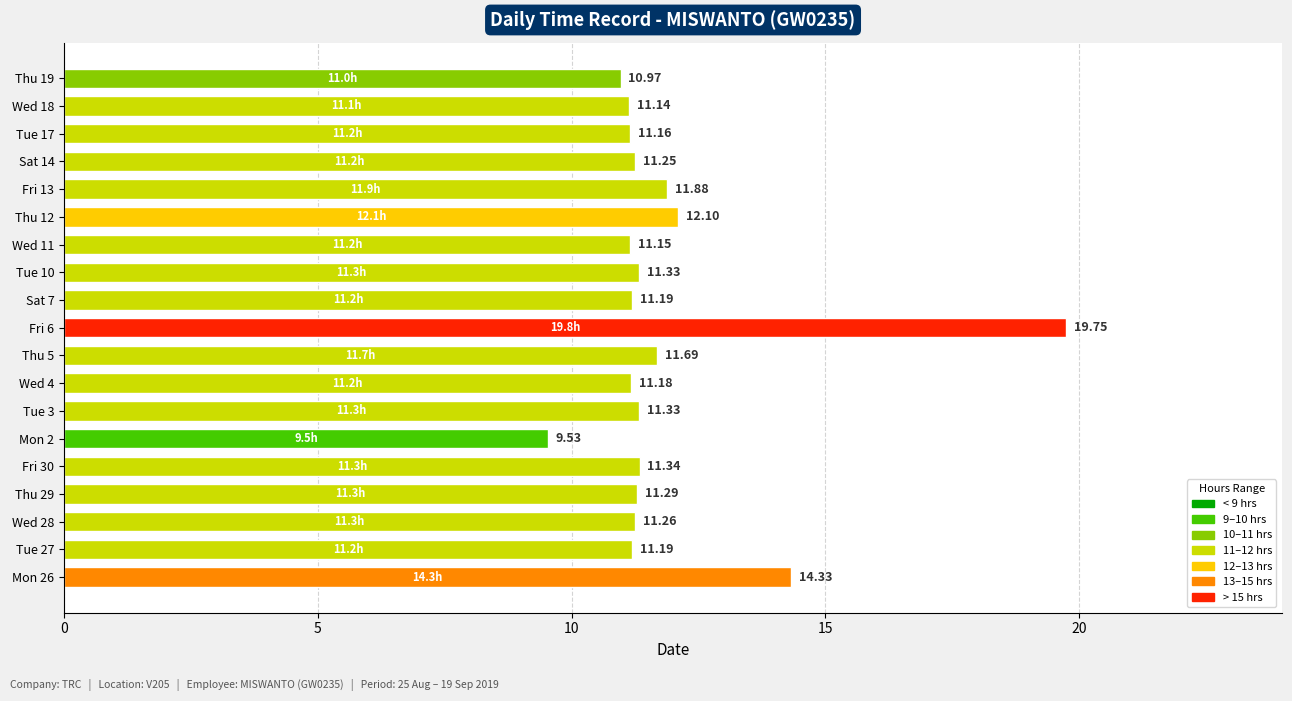

Which has a higher value, Tue 3 or Mon 2?

Tue 3